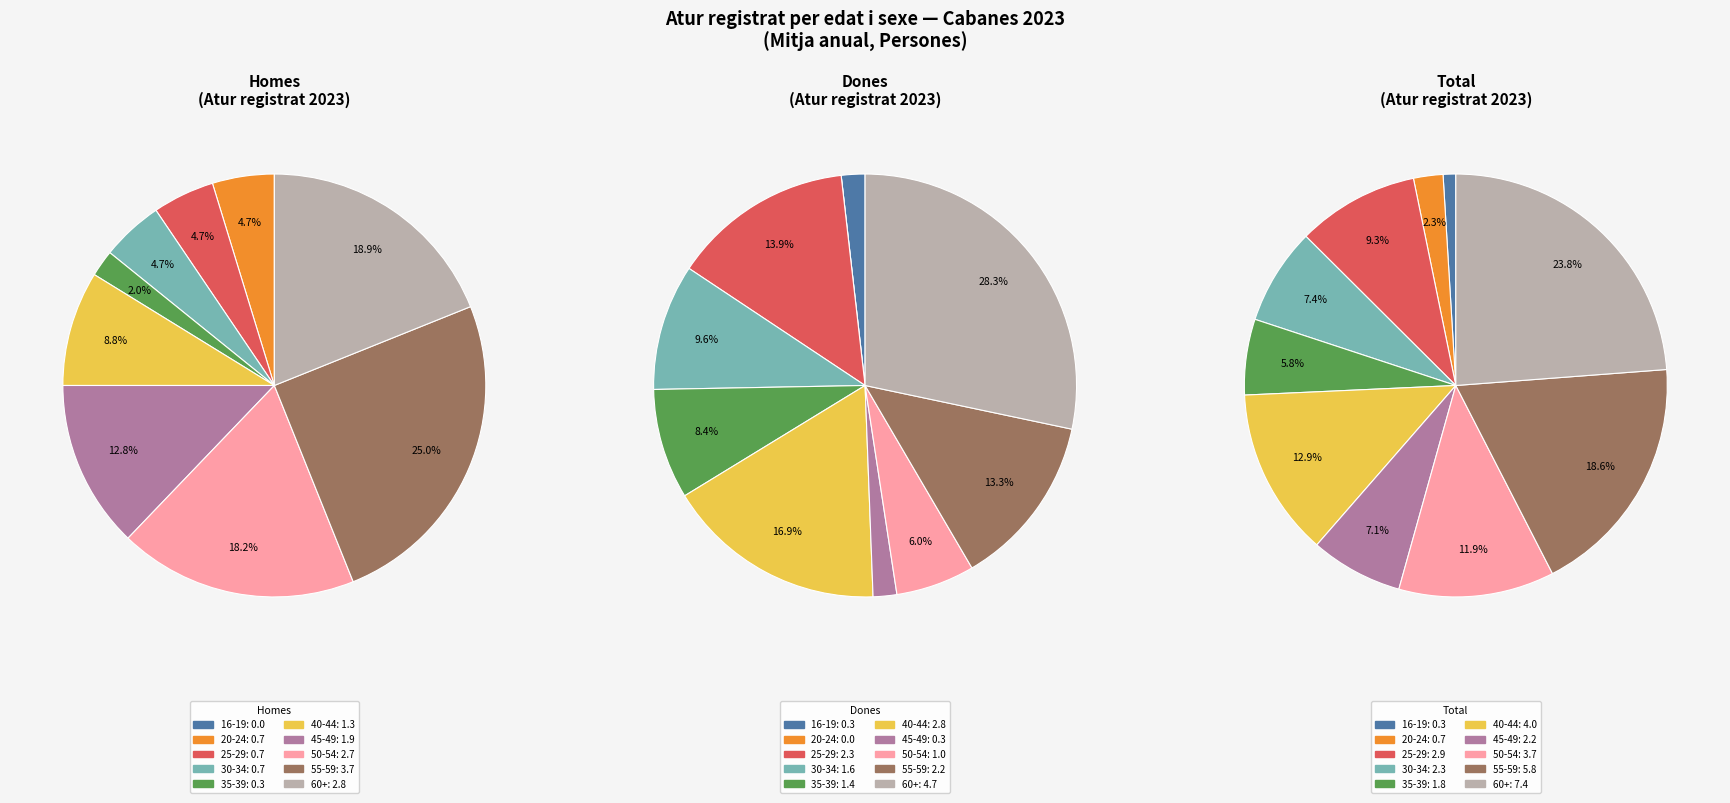

To the nearest percent, what is the average slice percentage?

10%